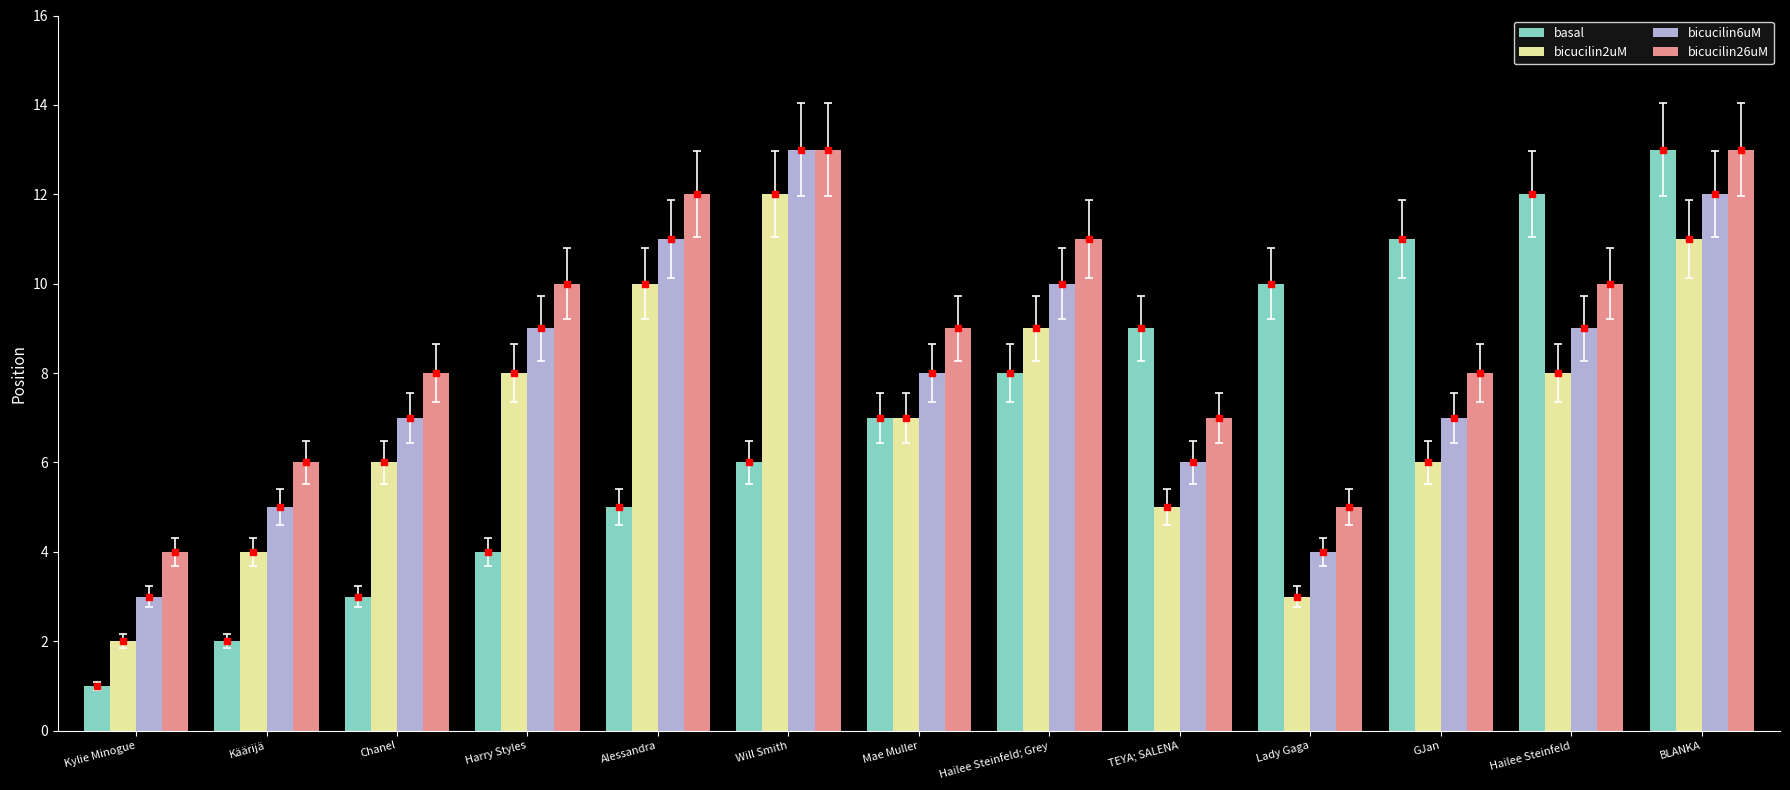

At Käärijä, list the series in order from largest to smallest.

bicucilin26uM, bicucilin6uM, bicucilin2uM, basal